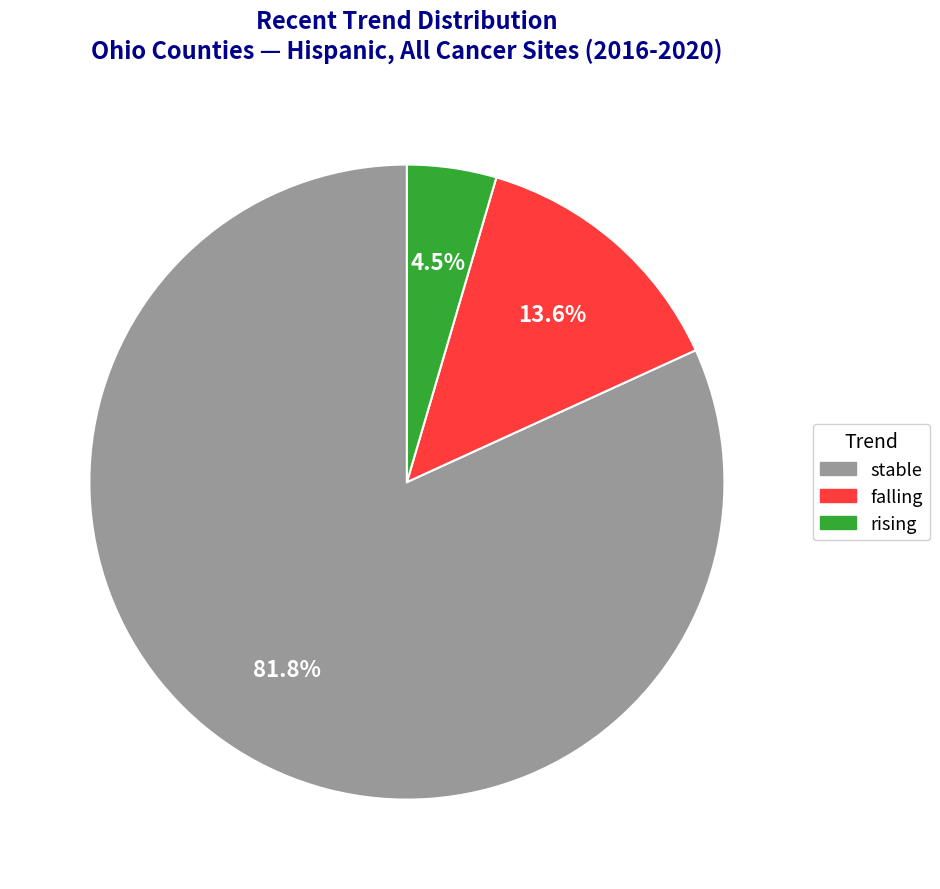

What is the largest slice in the pie chart?

stable